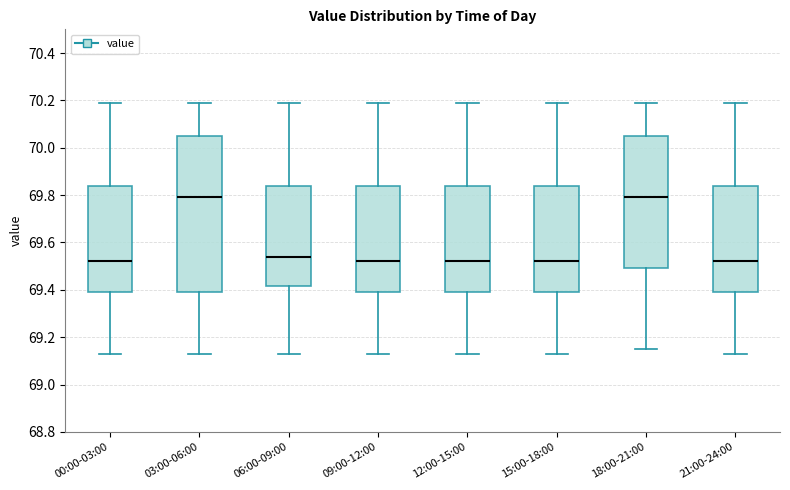

Reading left to right, read every box against the y-axis: the position of its median line, the range the box covers, and the ends of its whiskers. The values are not printed on the chart, so give them approximately, as read against the axis.

00:00-03:00: median 69.52, box 69.40 to 69.84, whiskers 69.14 to 70.20
03:00-06:00: median 69.80, box 69.40 to 70.06, whiskers 69.14 to 70.20
06:00-09:00: median 69.54, box 69.42 to 69.84, whiskers 69.14 to 70.20
09:00-12:00: median 69.52, box 69.40 to 69.84, whiskers 69.14 to 70.20
12:00-15:00: median 69.52, box 69.40 to 69.84, whiskers 69.14 to 70.20
15:00-18:00: median 69.52, box 69.40 to 69.84, whiskers 69.14 to 70.20
18:00-21:00: median 69.80, box 69.50 to 70.06, whiskers 69.16 to 70.20
21:00-24:00: median 69.52, box 69.40 to 69.84, whiskers 69.14 to 70.20